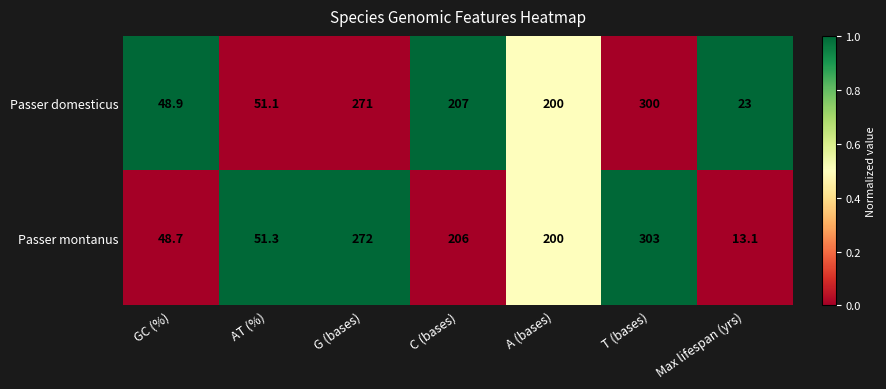

Which series has the largest total across all categories?

Passer domesticus